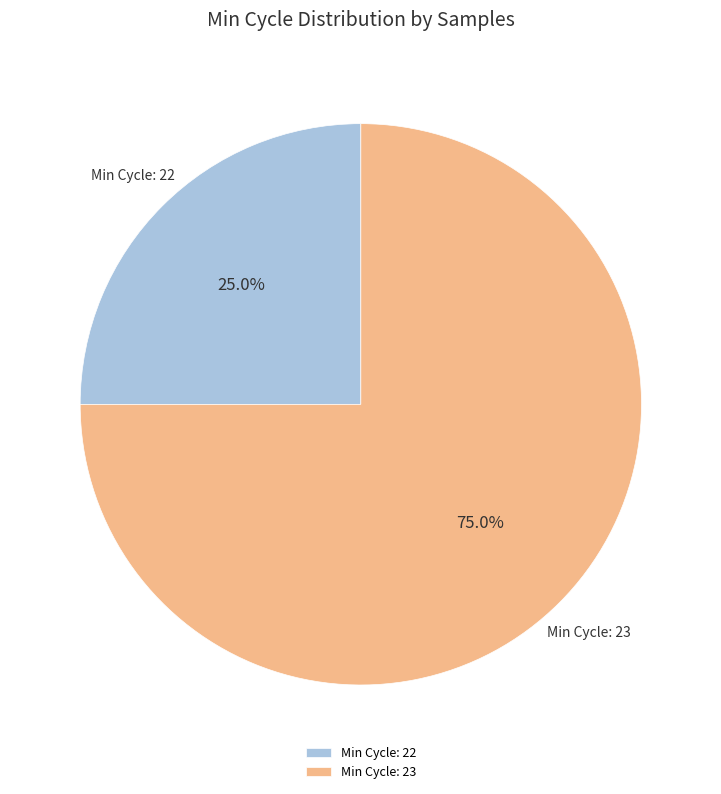

Between Min Cycle: 23 and Min Cycle: 22, which is larger?

Min Cycle: 23